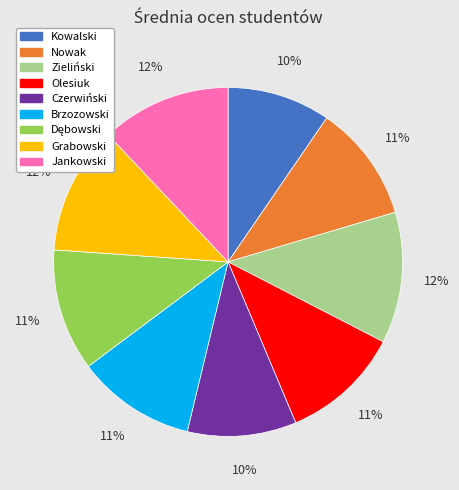

Approximately how many times larger is the value at Kowalski compared to Nowak?

0.9